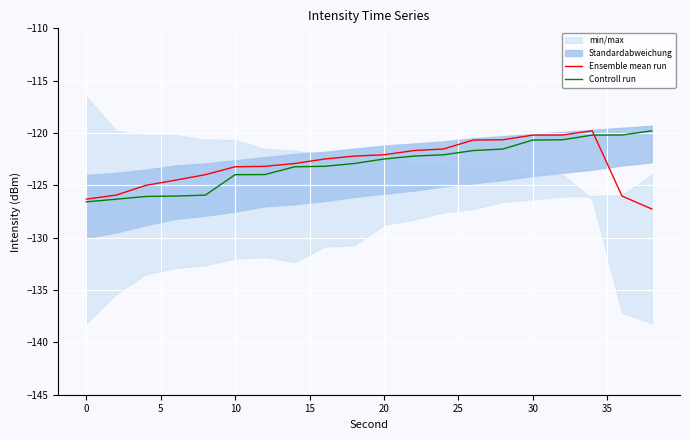

What is the maximum value for Ensemble mean run?

-119.8